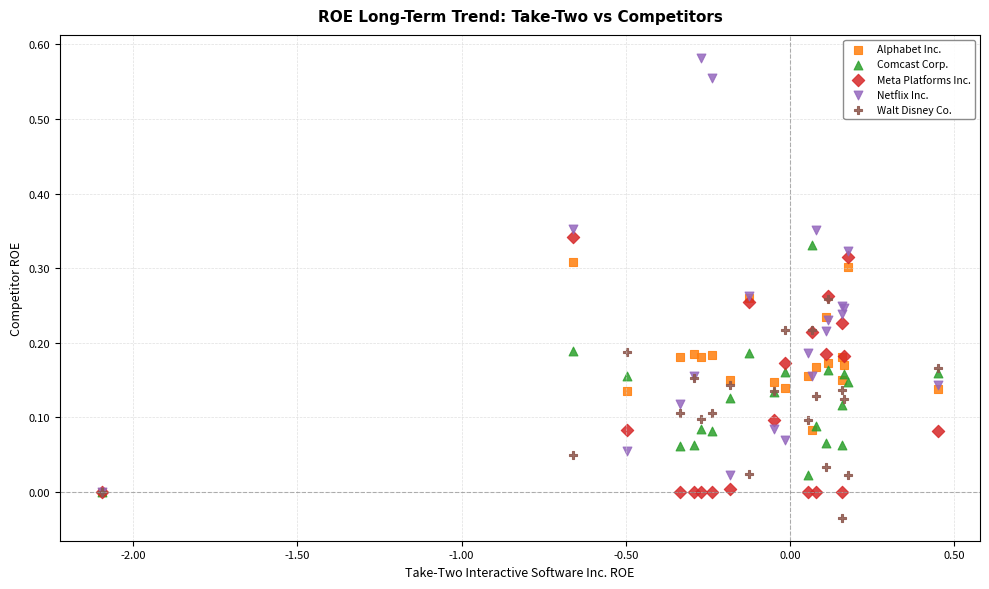

Which series has the largest Y range (max minus min)?

Netflix Inc.